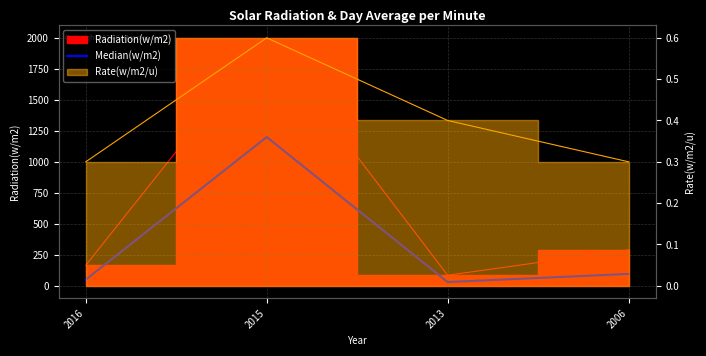

What is the change in value from 2016 to 2015?

+1150